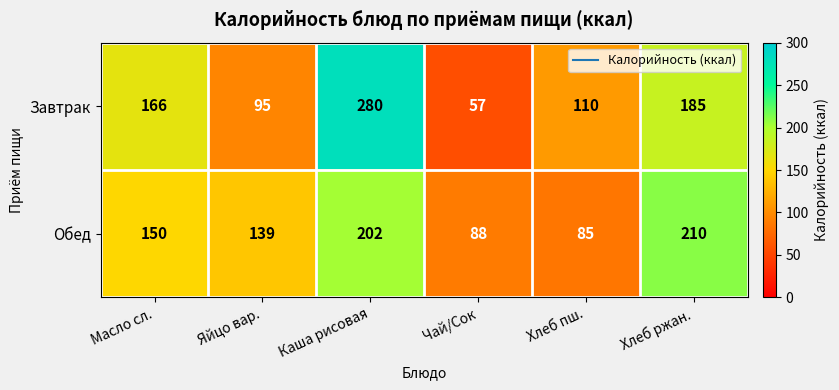

Reading right to left, extract all data points from this chart.

Завтрак: 185	110	57	280	95	166
Обед: 210	85	88	202	139	150